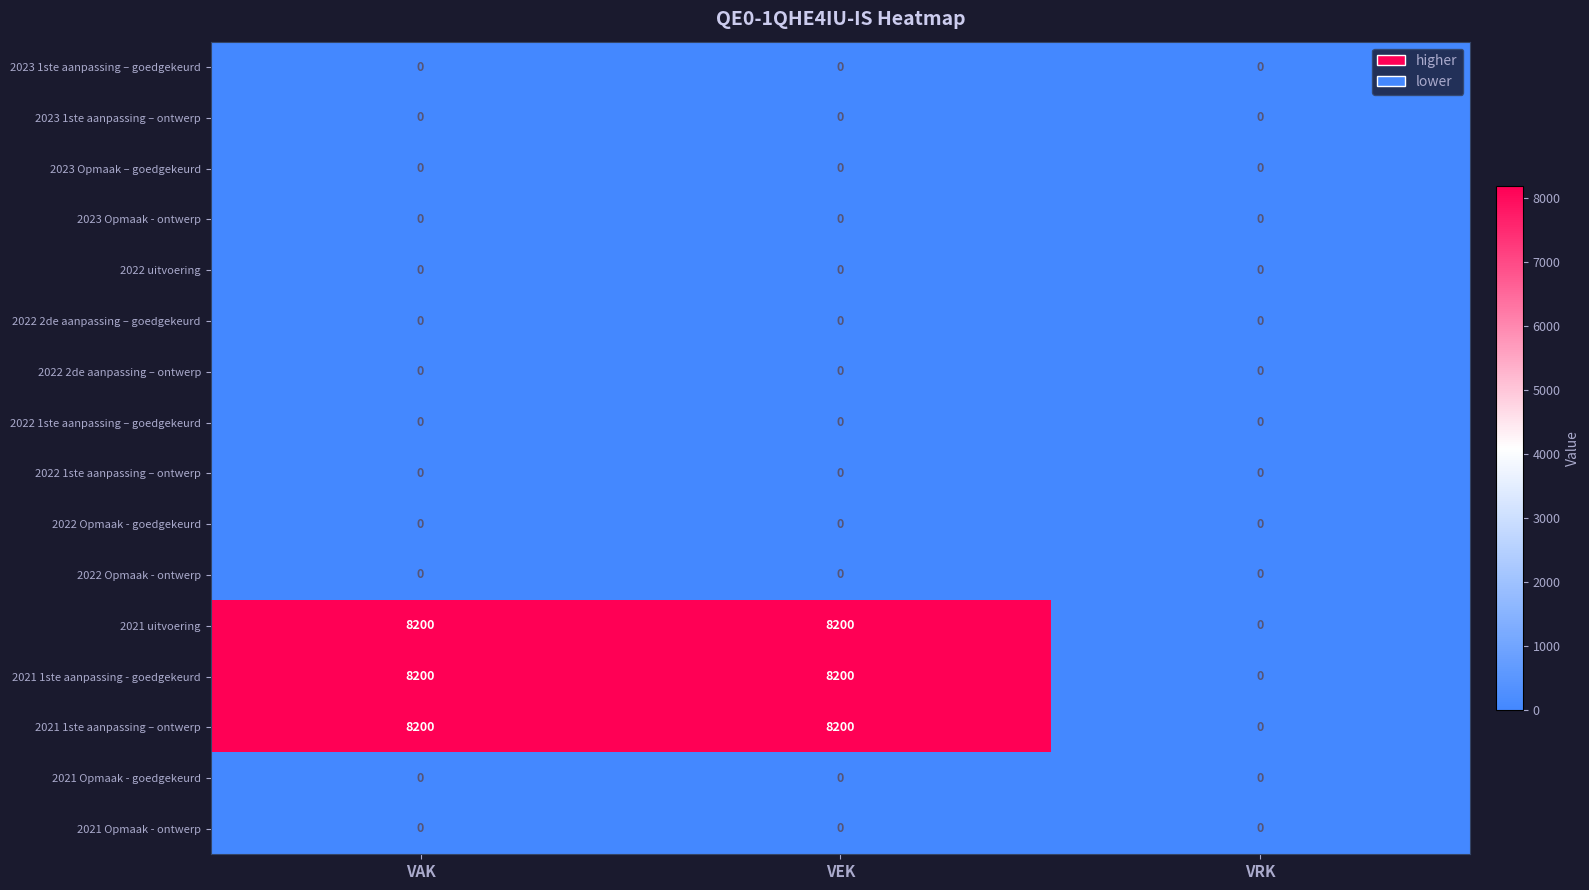

What is the greatest value displayed?

8200